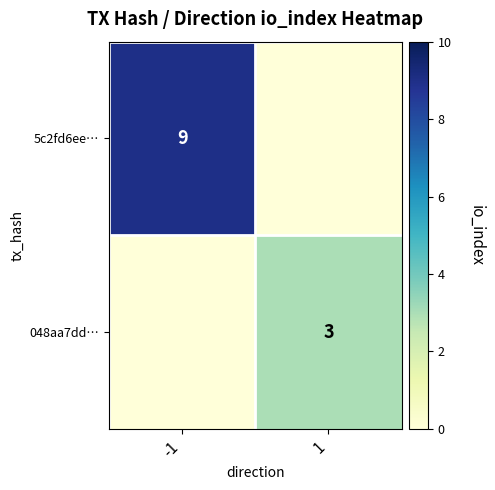

The value of 048aa7dd… at 1 is 4. True or false?

False